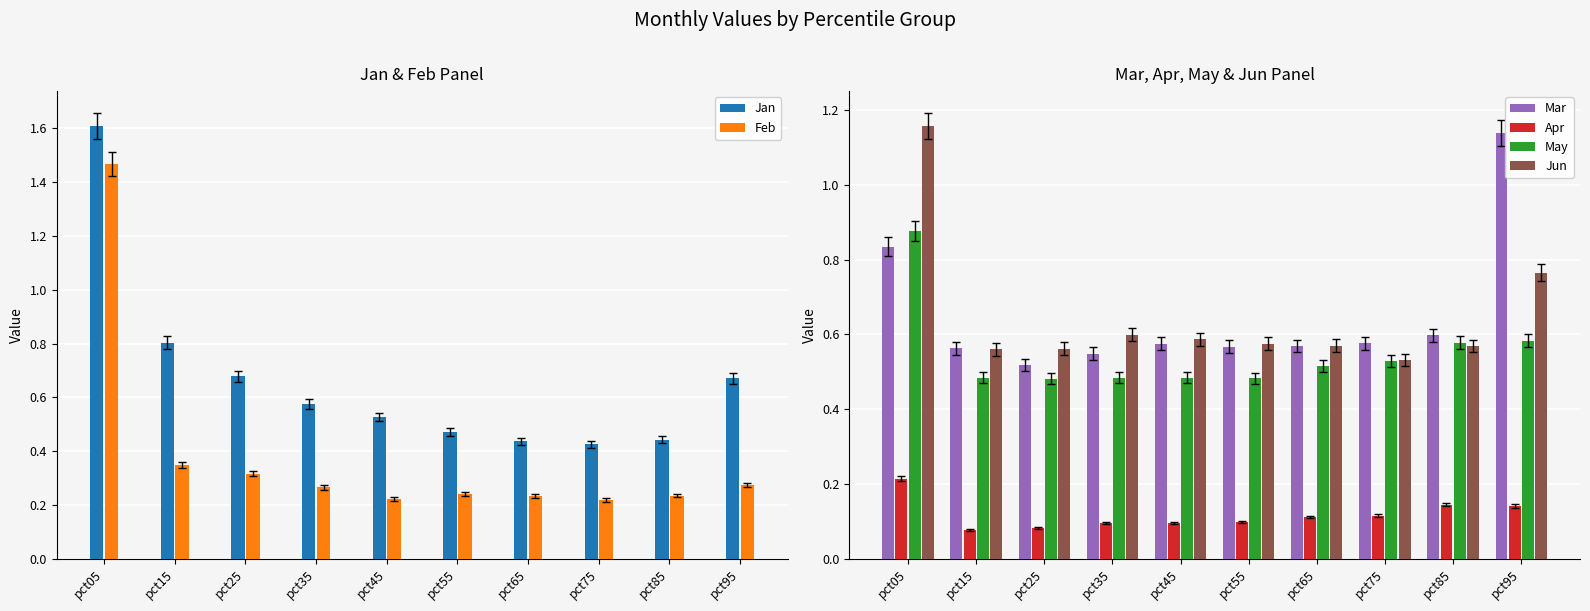

Is it true that Jun equals 0.3 at pct75?

False